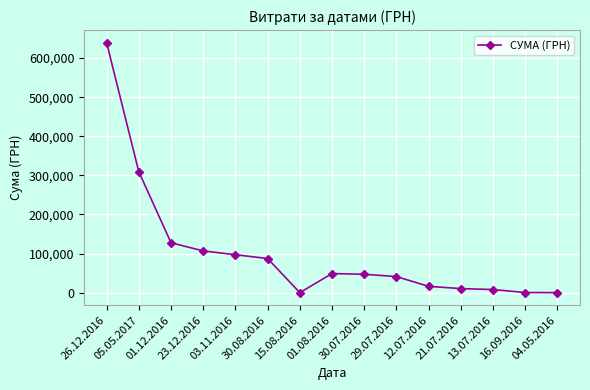

What is the maximum value shown in the chart?

639735.9